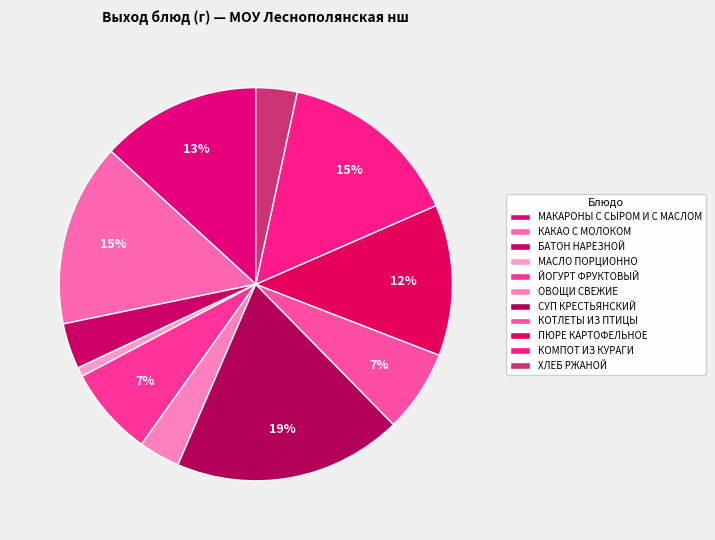

How many segments does this pie chart have?

11